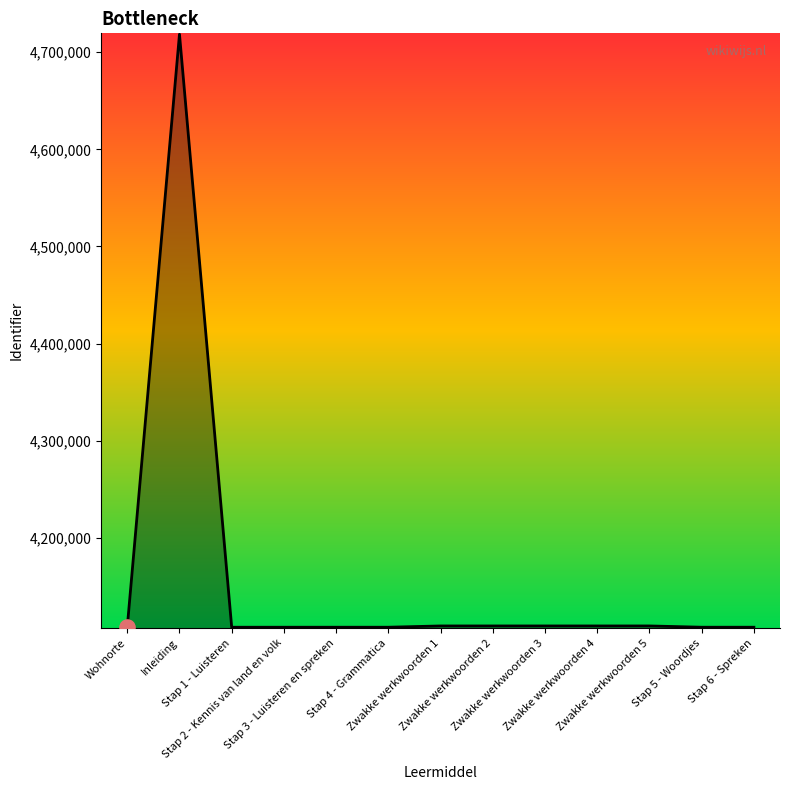

Approximately how many times larger is the value at Stap 2 - Kennis van land en volk compared to Zwakke werkwoorden 5?

1.0